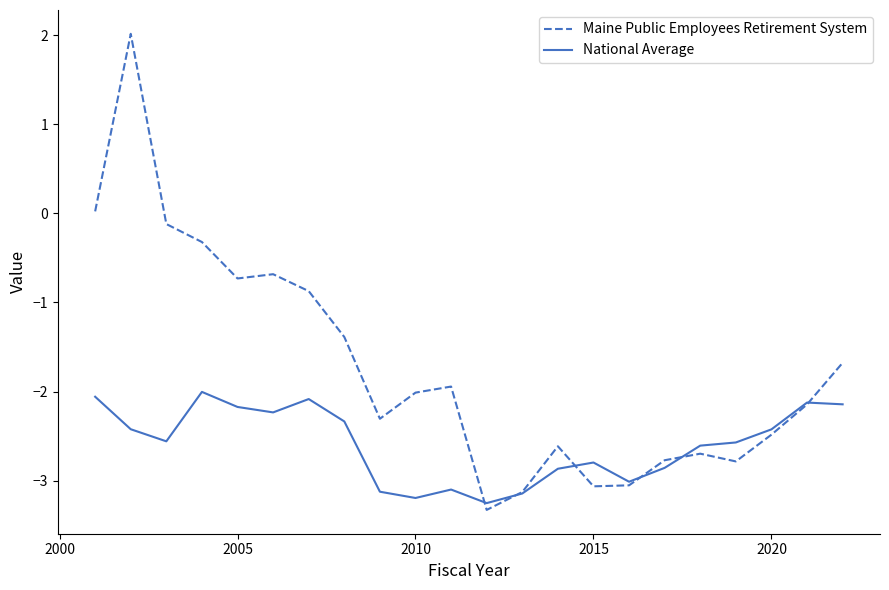

Rank the series by their maximum value, from highest to lowest.

Maine Public Employees Retirement System, National Average